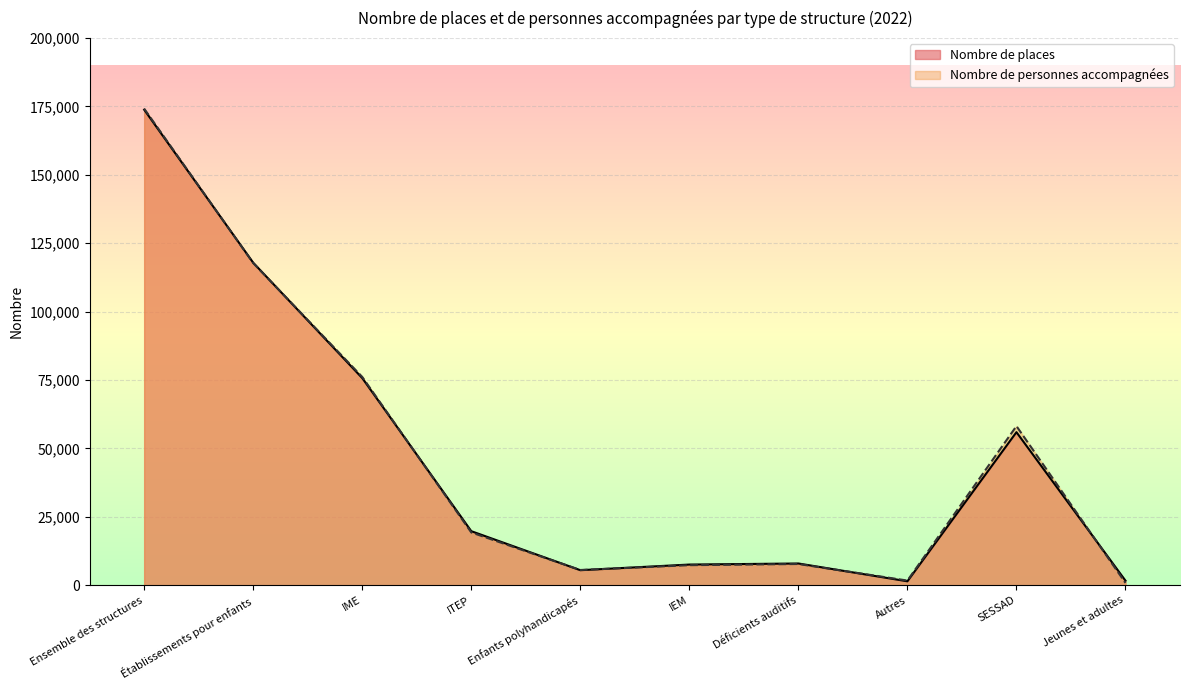

What is the greatest value displayed?

174160